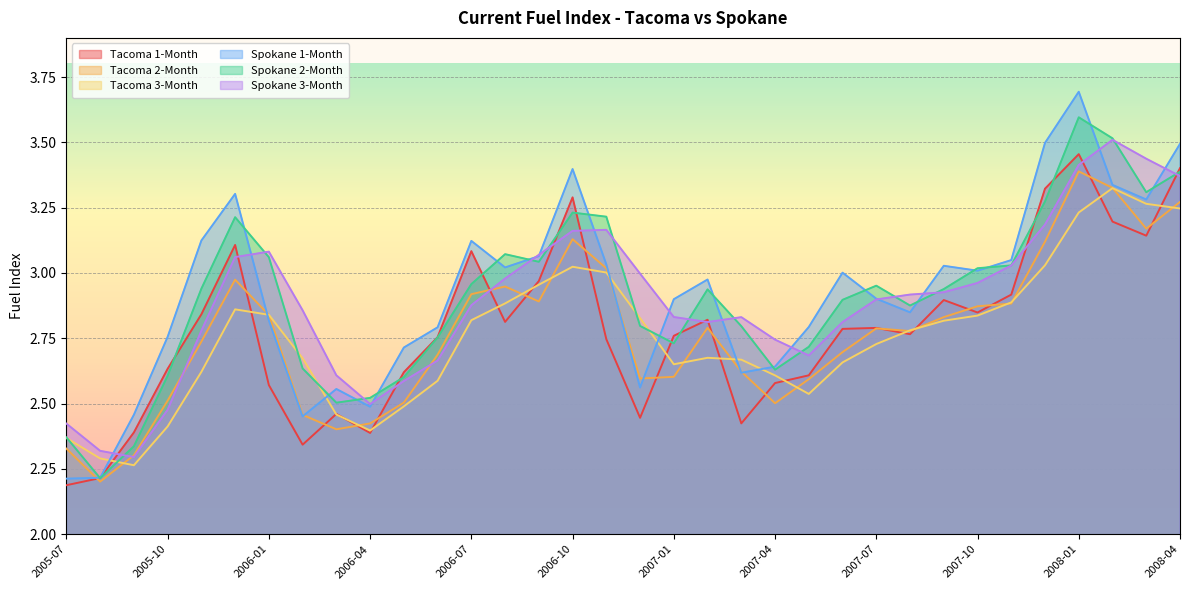

What is the minimum value shown in the chart?

2.2